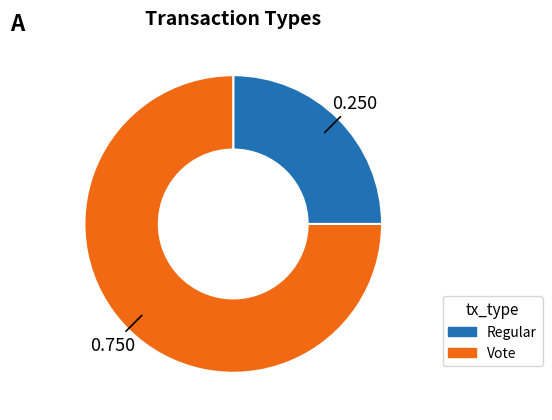

What is the largest slice in the pie chart?

Vote